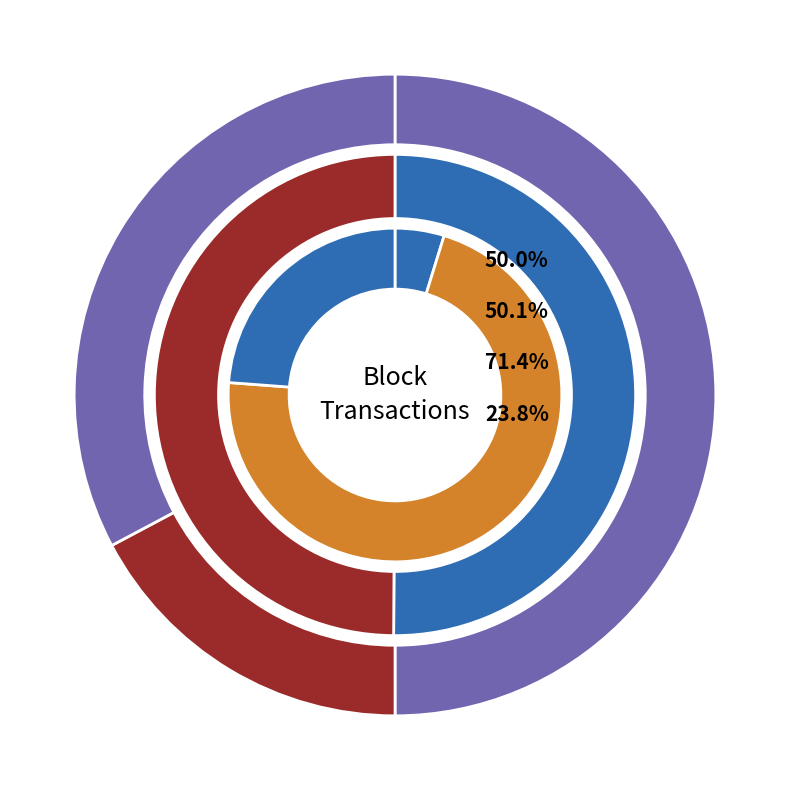

Does any single category account for the majority?

No